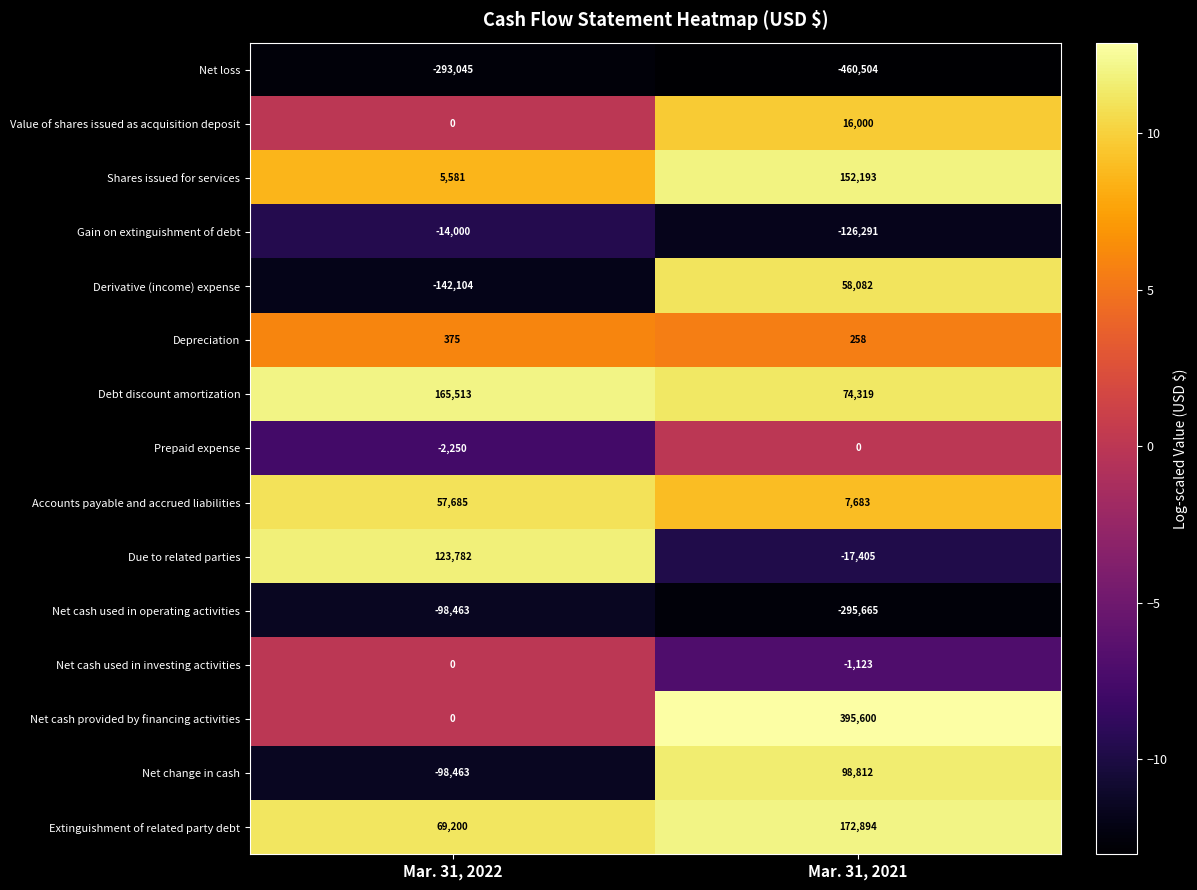

Reading left to right, extract all data points from this chart.

Net loss: -293045	-460504
Value of shares issued as acquisition deposit: 0	16000
Shares issued for services: 5581	152193
Gain on extinguishment of debt: -14000	-126291
Derivative (income) expense: -142104	58082
Depreciation: 375	258
Debt discount amortization: 165513	74319
Prepaid expense: -2250	0
Accounts payable and accrued liabilities: 57685	7683
Due to related parties: 123782	-17405
Net cash used in operating activities: -98463	-295665
Net cash used in investing activities: 0	-1123
Net cash provided by financing activities: 0	395600
Net change in cash: -98463	98812
Extinguishment of related party debt: 69200	172894